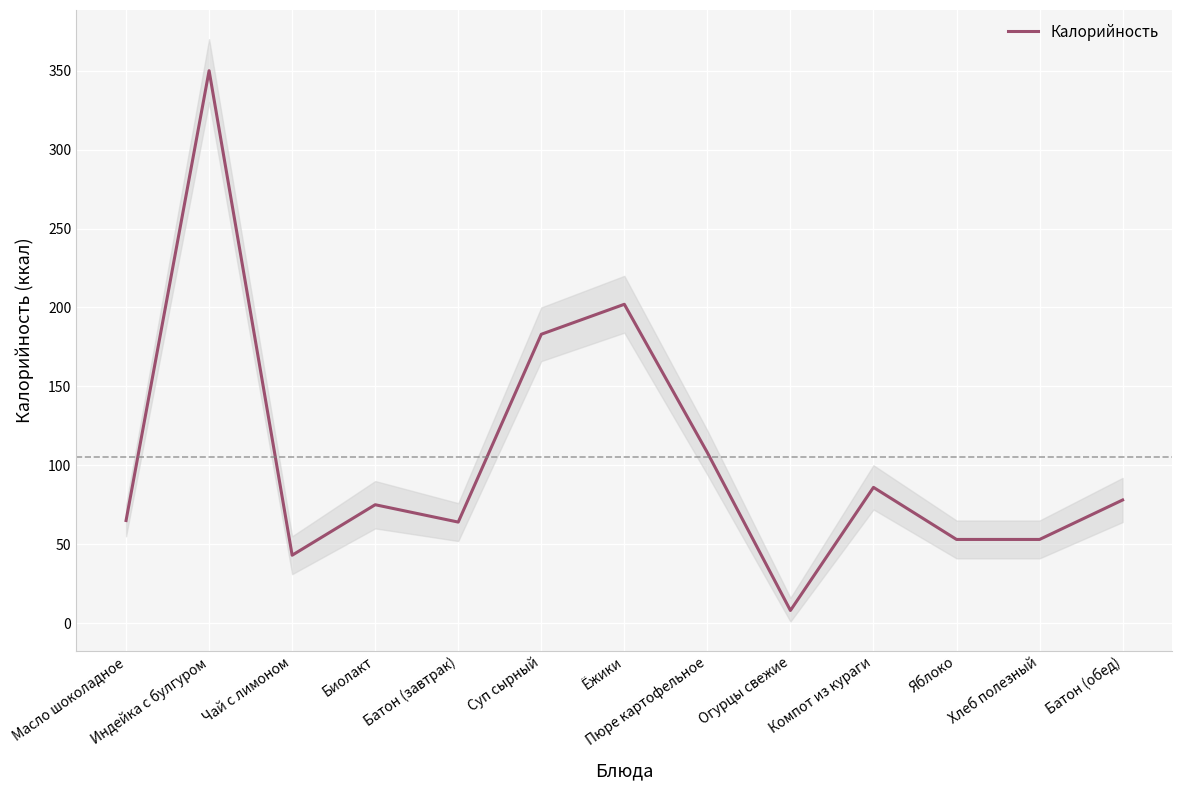

True or false: there are more than 1 points higher than both neighbors.

True